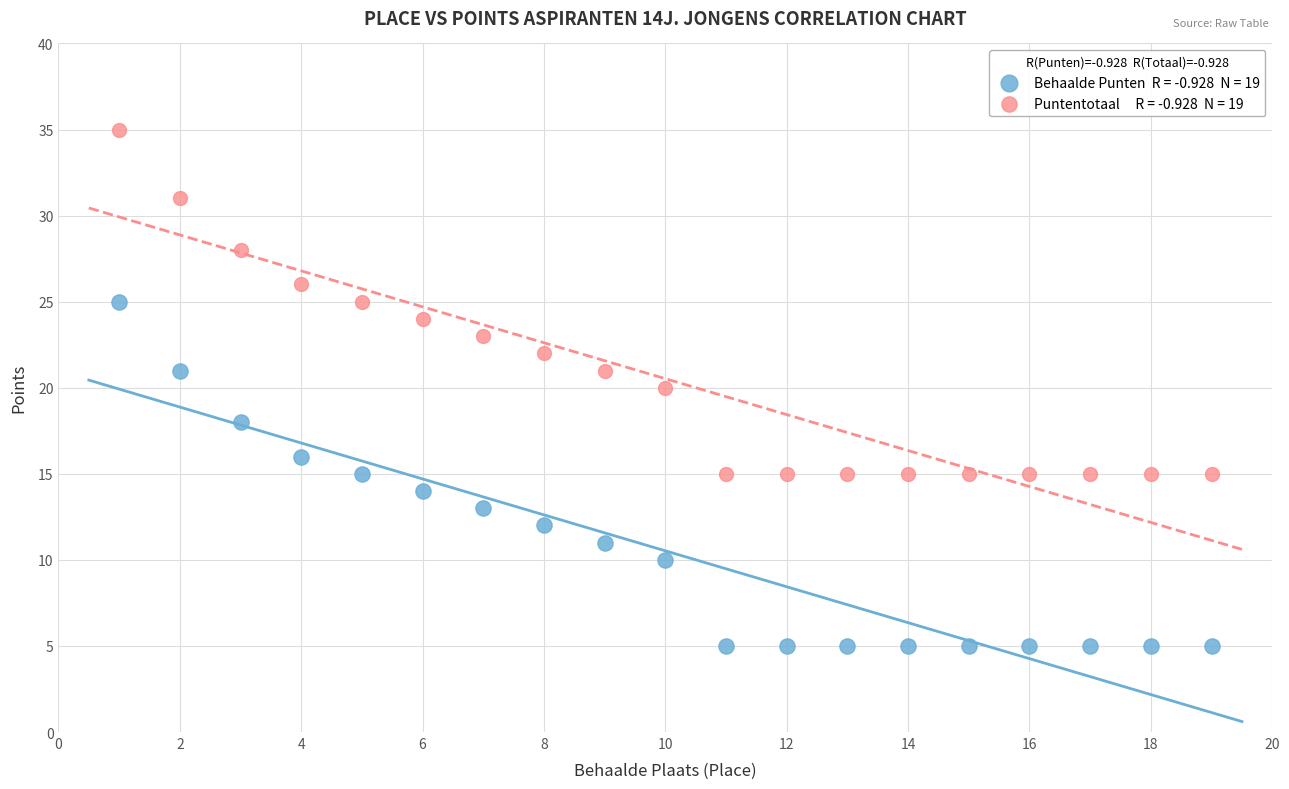

Across all data points, what is the range of X values (max minus min)?

18